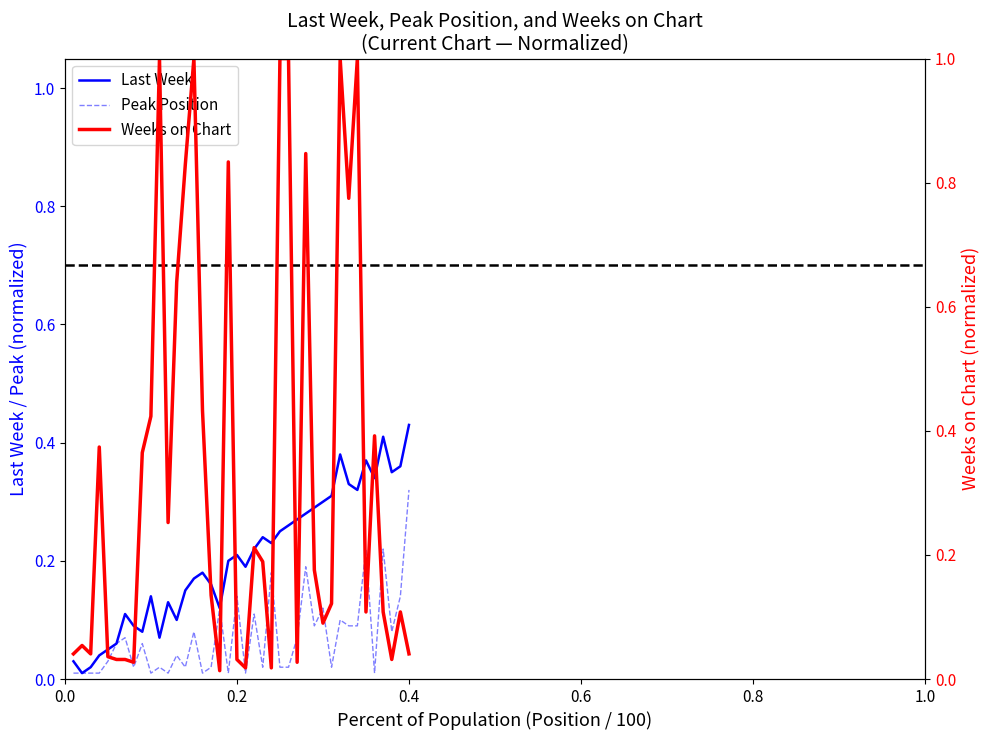

What are all the series names shown in the legend?

Last Week, Peak Position, Weeks on Chart